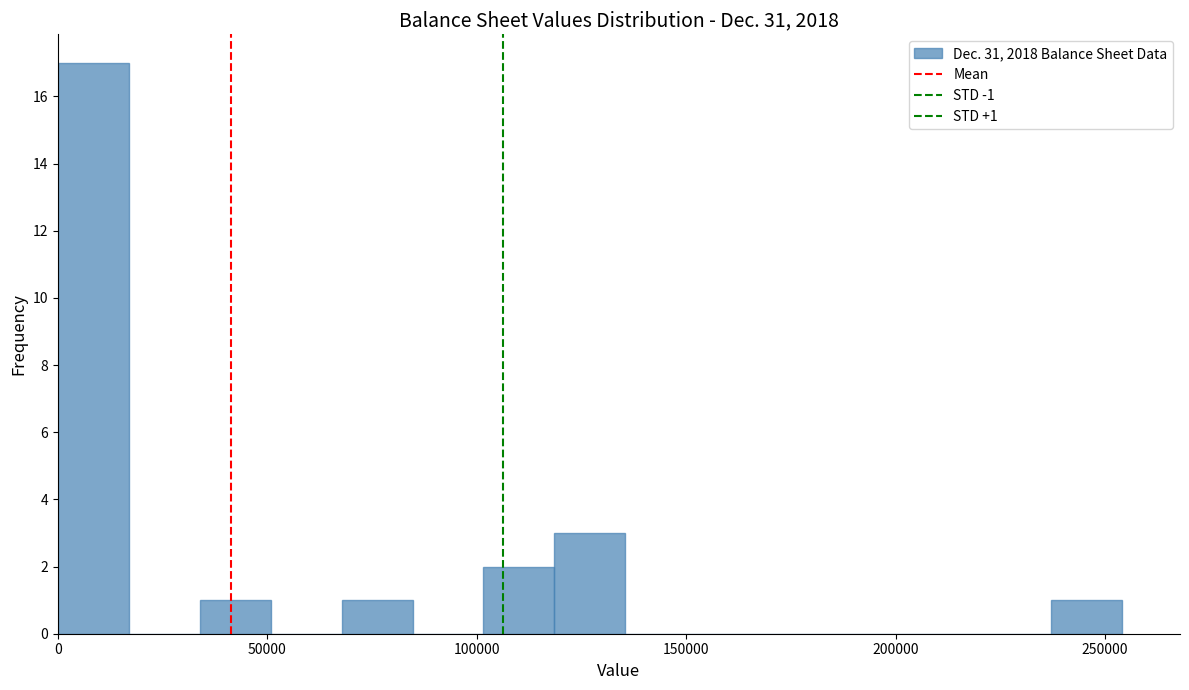

Read against the x-axis, roughly where is the centre of the tallest bar?

10000